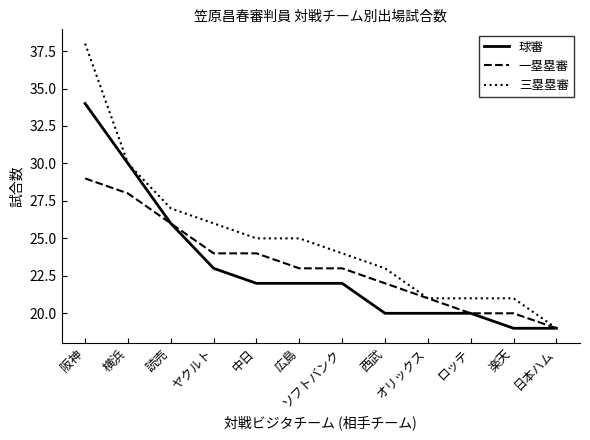

Which series has the widest spread of values?

三塁塁審